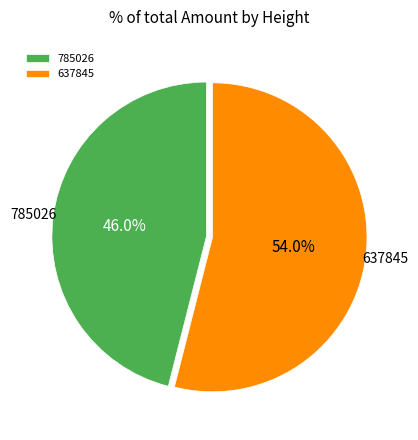

Does 785026 represent more than half of the total?

No